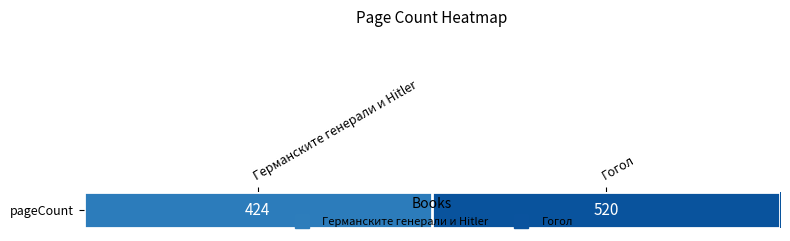

At which category does the chart reach its minimum across all series?

Германските генерали и Hitler